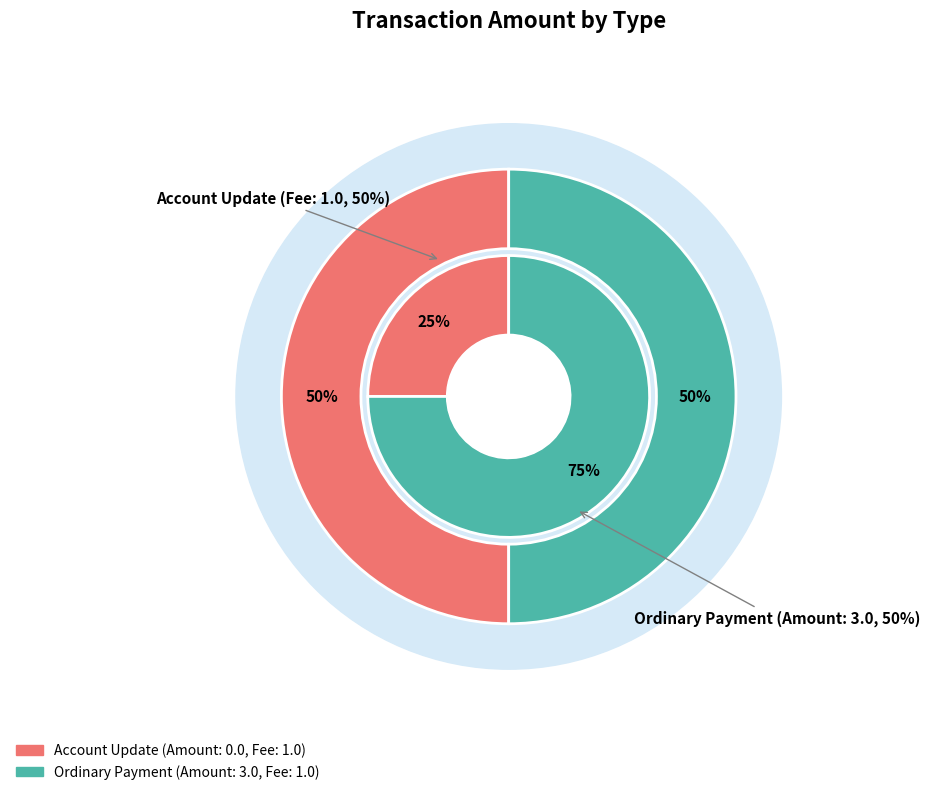

Which category has the smallest portion of the pie?

Account Update